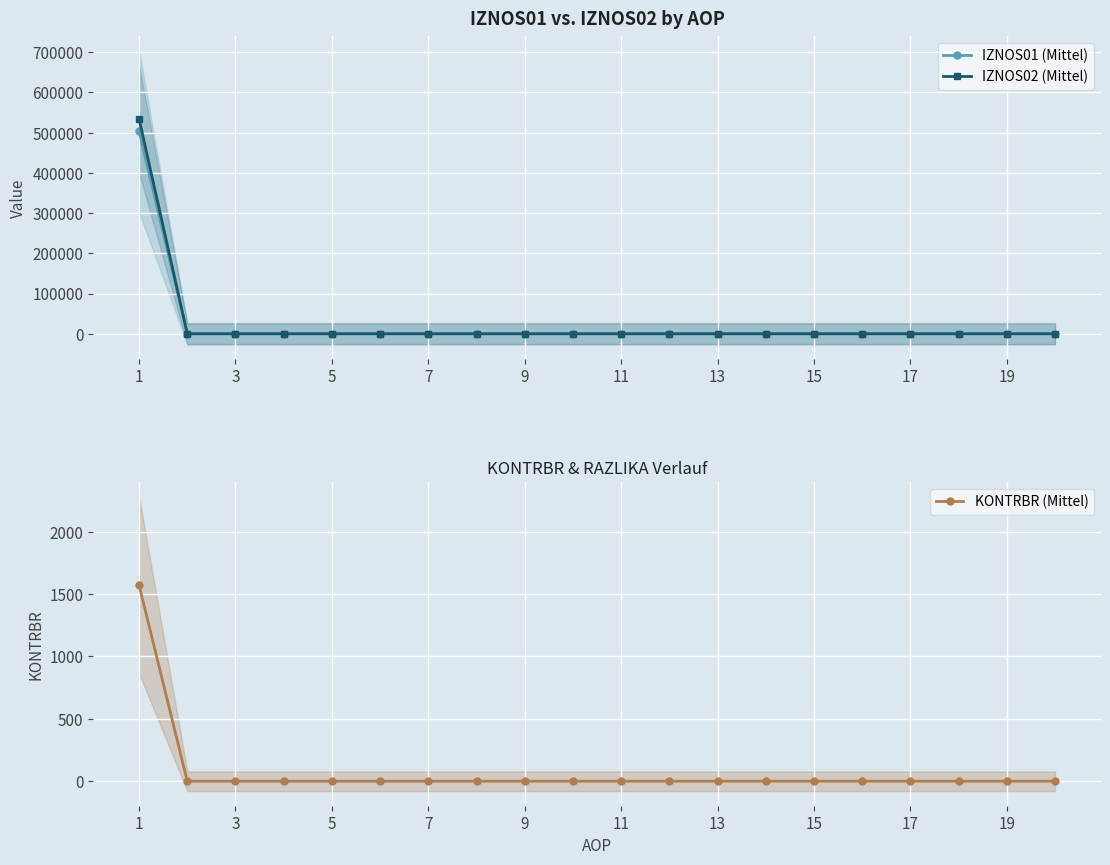

What is the difference between the IZNOS01 (Mittel) values at 9 and 1?

503149.4